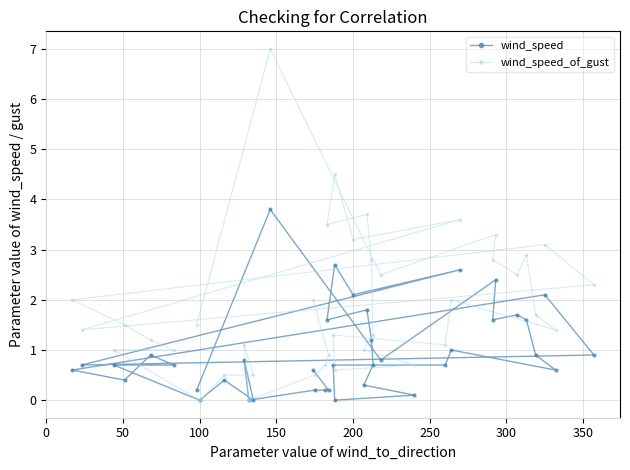

Reading left to right, extract all data points from this chart.

wind_speed: 0.6	0.2	0.2	0.2	0.0	0.8	0.0	0.4	0.0	0.7	0.7	0.9	0.4	0.6	2.1	0.9	0.7	2.6	2.1	2.7	1.6	1.8	1.2	0.7	0.3	0.1	0.0	0.7	0.7	1.0	0.6	0.9	1.6	1.7	1.6	2.4	0.8	3.8	0.2
wind_speed_of_gust: 2.0	0.9	0.7	0.5	0.0	1.1	0.5	0.5	0.0	1.0	1.0	1.2	1.5	2.0	3.1	2.3	1.4	3.6	3.2	4.5	3.5	3.7	2.8	1.3	1.0	0.7	0.6	1.3	1.1	2.0	1.4	1.7	2.9	2.5	2.8	3.3	2.5	7.0	1.5